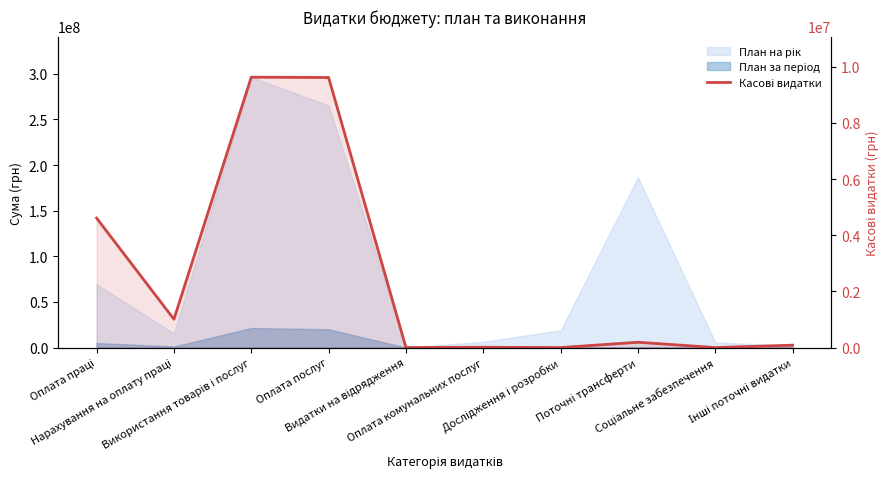

Between Інші поточні видатки and Використання товарів і послуг, which is larger?

Використання товарів і послуг